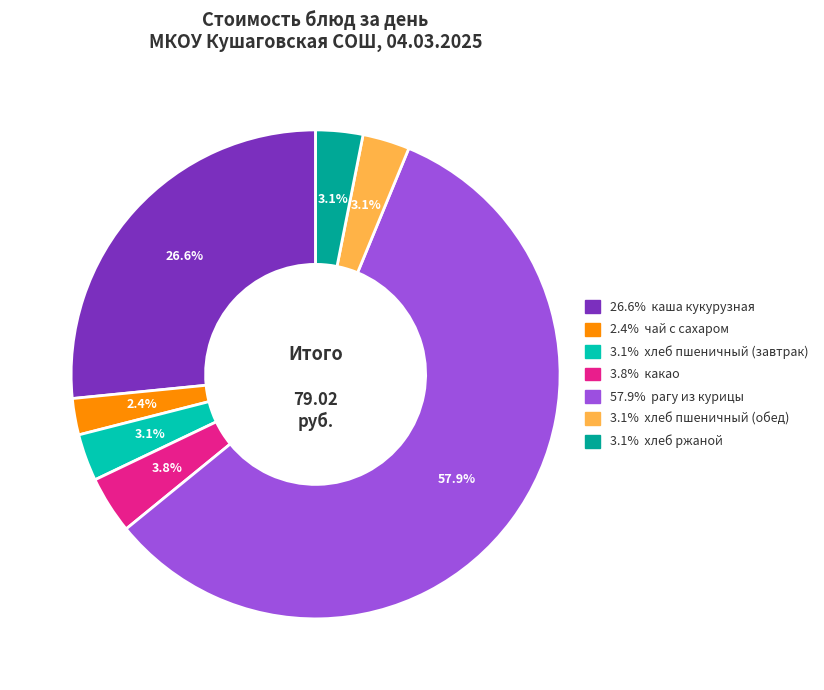

Does any single category account for the majority?

Yes